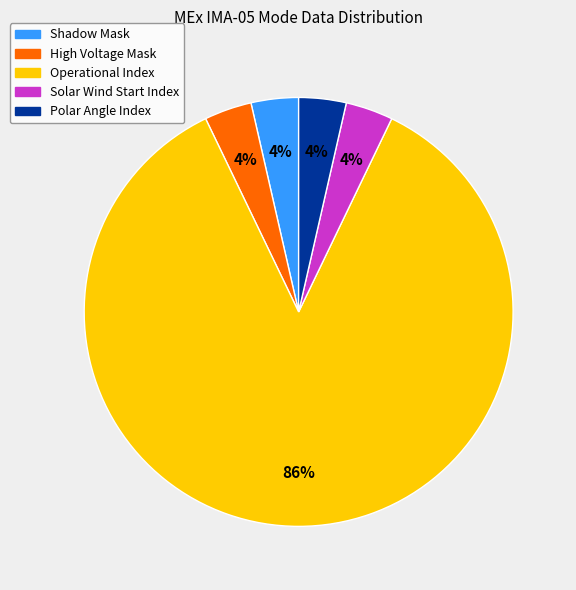

To the nearest percent, what is the average slice percentage?

20%